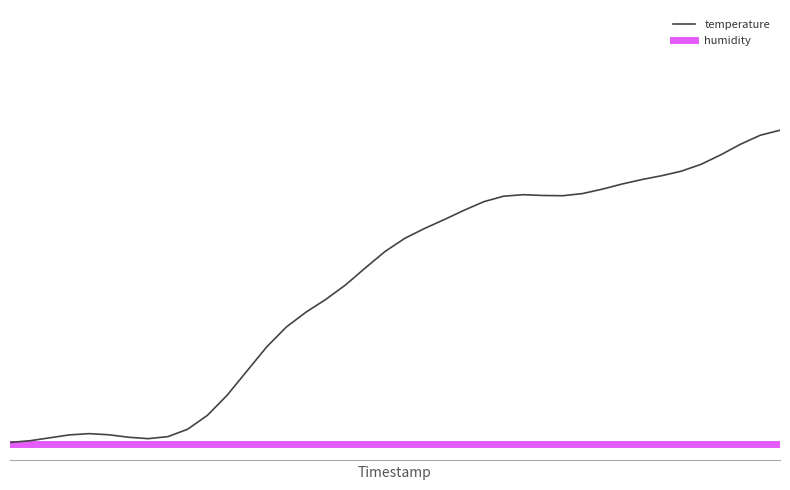

Reading left to right, transcribe all the data shown in this chart.

temperature: 0=0.0	1=0.0	2=0.0	3=0.0	4=0.0	5=0.0	6=0.0	7=0.0	8=0.0	9=0.0	10=0.1	11=0.2	12=0.2	13=0.3	14=0.4	15=0.4	16=0.5	17=0.5	18=0.5	19=0.6	20=0.6	21=0.7	22=0.7	23=0.7	24=0.8	25=0.8	26=0.8	27=0.8	28=0.8	29=0.8	30=0.8	31=0.8	32=0.8	33=0.8	34=0.8	35=0.9	36=0.9	37=0.9	38=1.0	39=1.0
humidity: 0=0.0	1=0.0	2=0.0	3=0.0	4=0.0	5=0.0	6=0.0	7=0.0	8=0.0	9=0.0	10=0.0	11=0.0	12=0.0	13=0.0	14=0.0	15=0.0	16=0.0	17=0.0	18=0.0	19=0.0	20=0.0	21=0.0	22=0.0	23=0.0	24=0.0	25=0.0	26=0.0	27=0.0	28=0.0	29=0.0	30=0.0	31=0.0	32=0.0	33=0.0	34=0.0	35=0.0	36=0.0	37=0.0	38=0.0	39=0.0